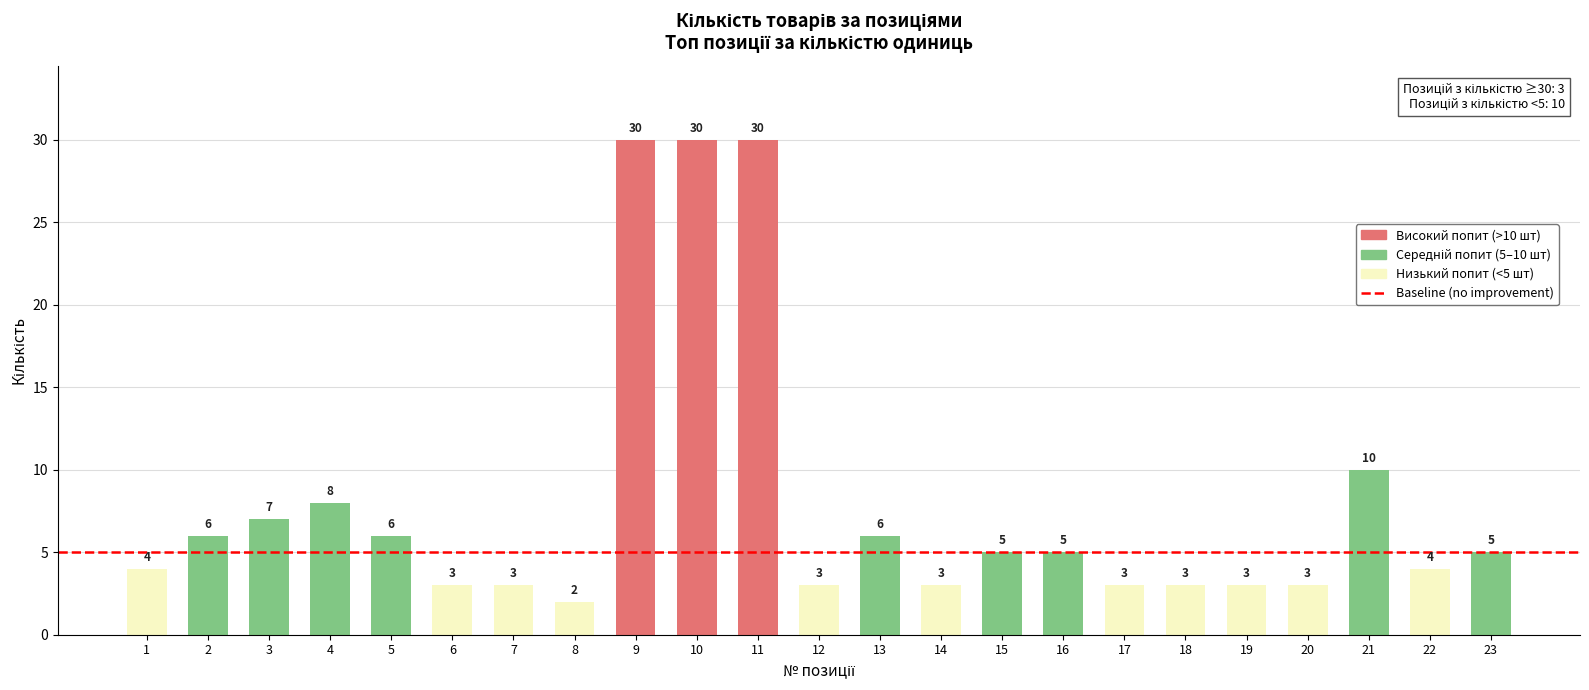

What is the ratio of the value at 11 to the value at 14?

10.0